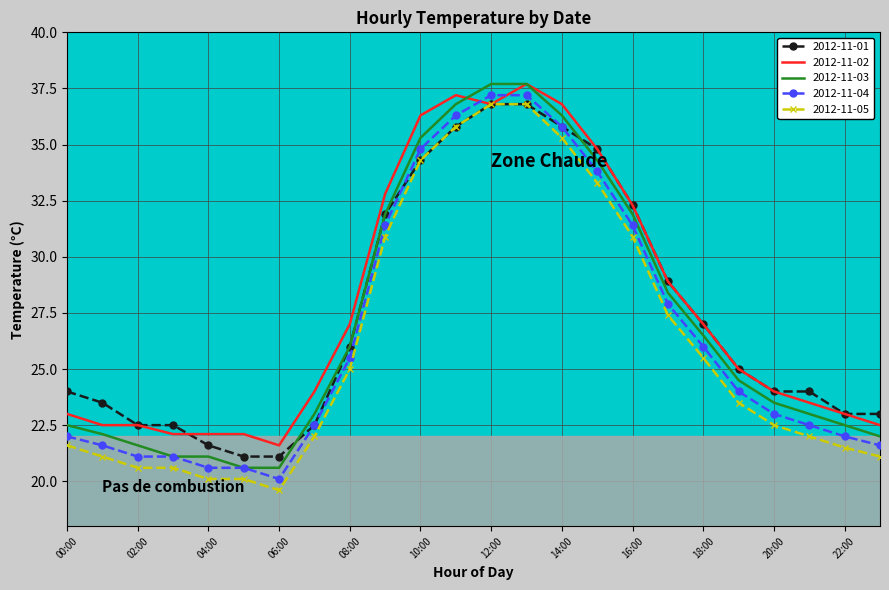

What are all the series names shown in the legend?

2012-11-01, 2012-11-02, 2012-11-03, 2012-11-04, 2012-11-05